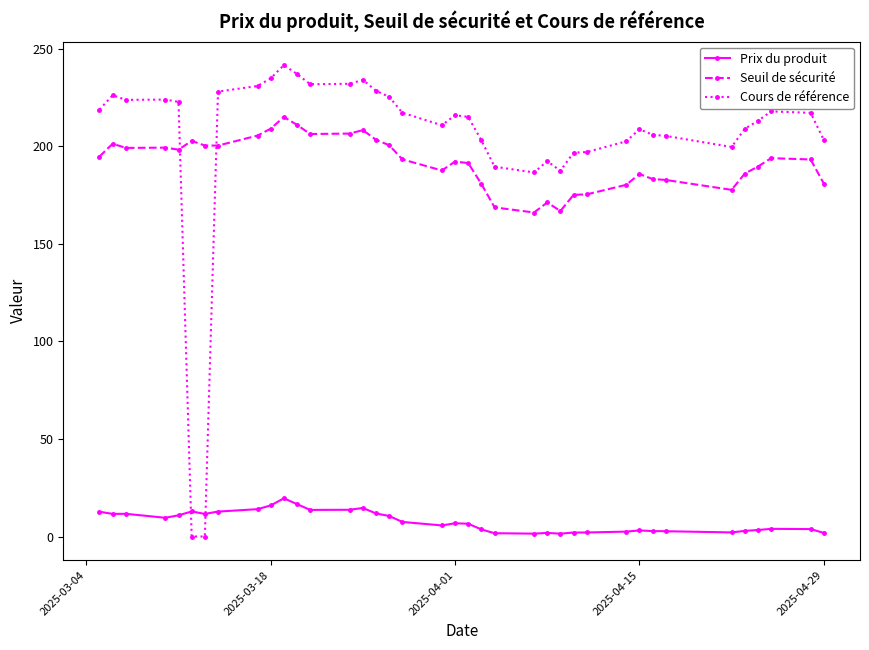

What is the average value of the Cours de référence series?

203.5